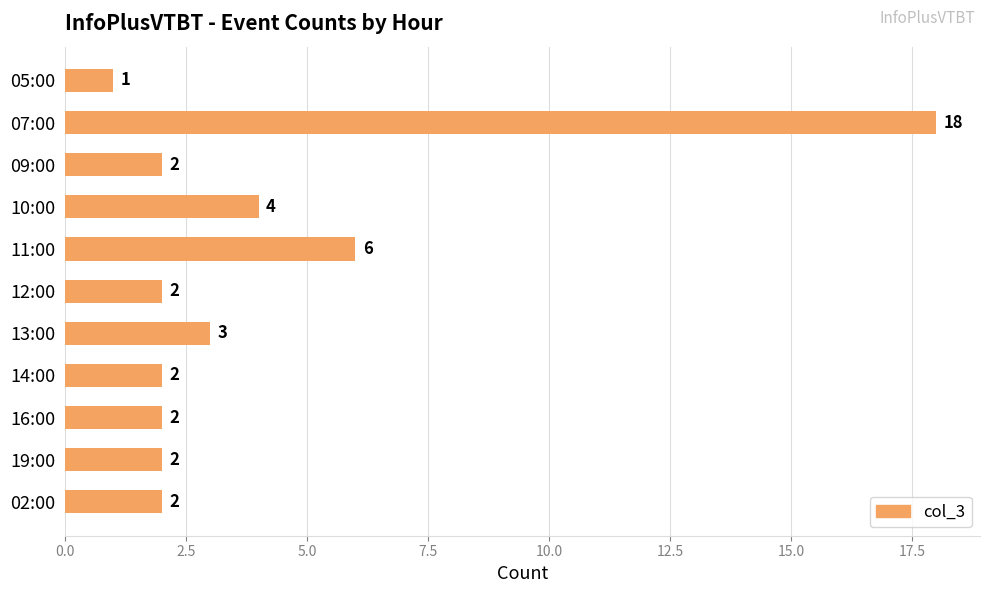

Reading top to bottom, list all the values displayed in this chart.

1	18	2	4	6	2	3	2	2	2	2